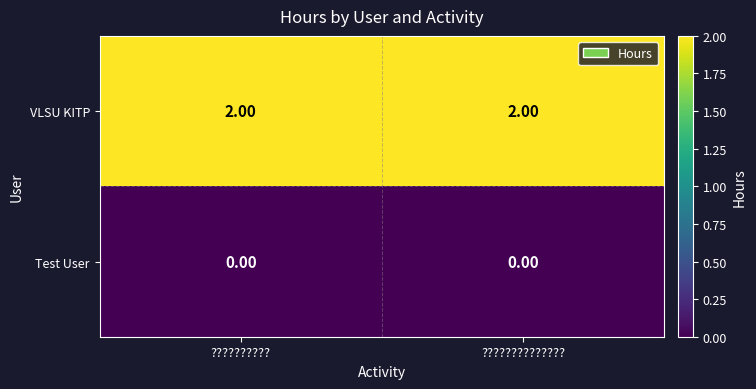

Which series has the largest total across all categories?

VLSU KITP